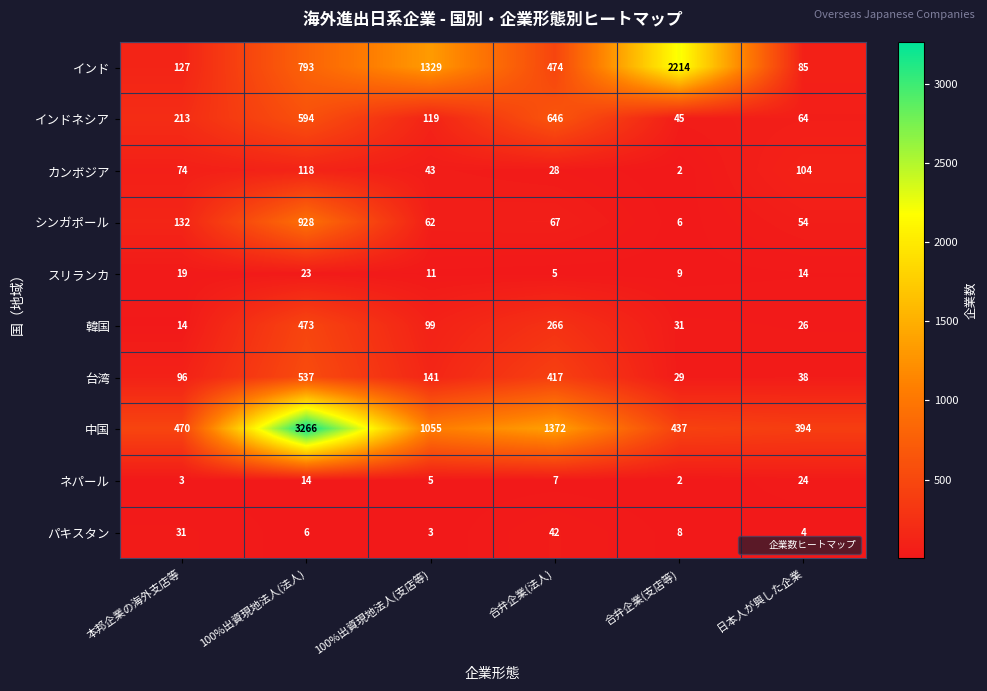

At which category is the sum across all series the highest?

100%出資現地法人(法人)